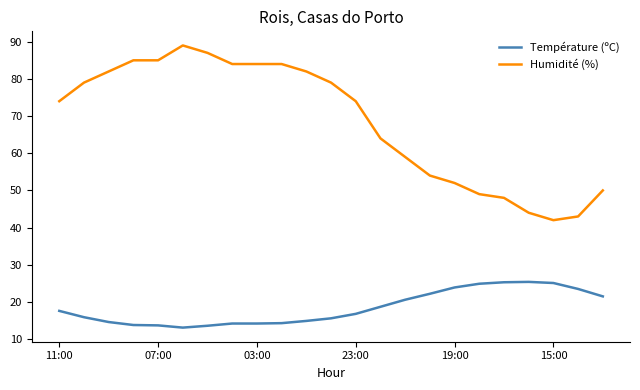

True or false: Température (ºC) and Humidité (%) intersect in this chart.

False